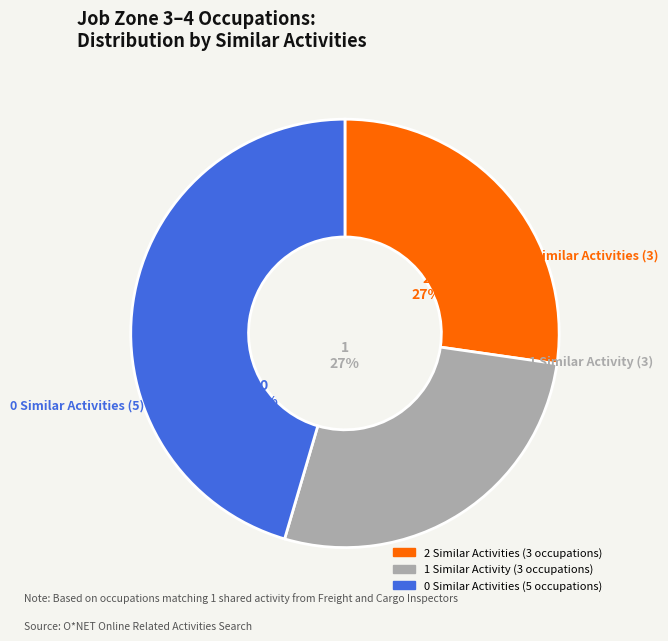

To the nearest percent, what is the difference between the largest and smallest slice percentages?

18%